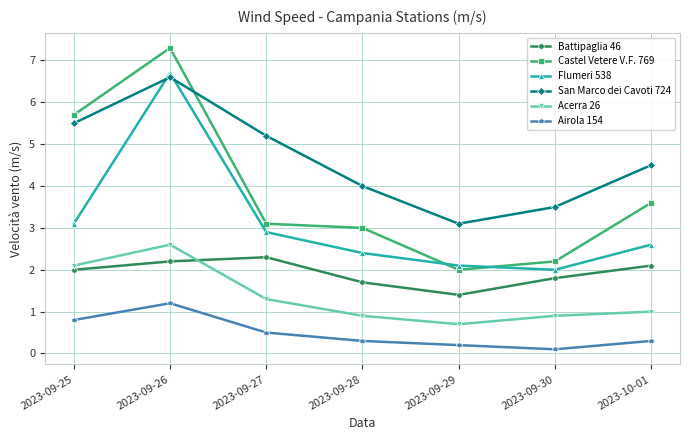

The value of Flumeri 538 at 2023-09-25 is 0.6. True or false?

False